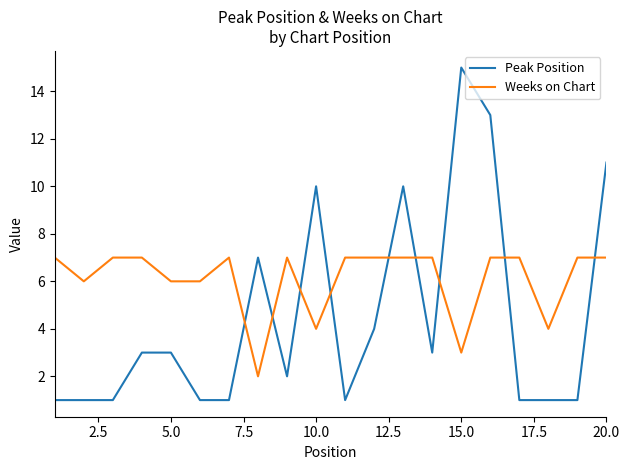

What is the difference between the maximum and minimum values in the Weeks on Chart series?

5